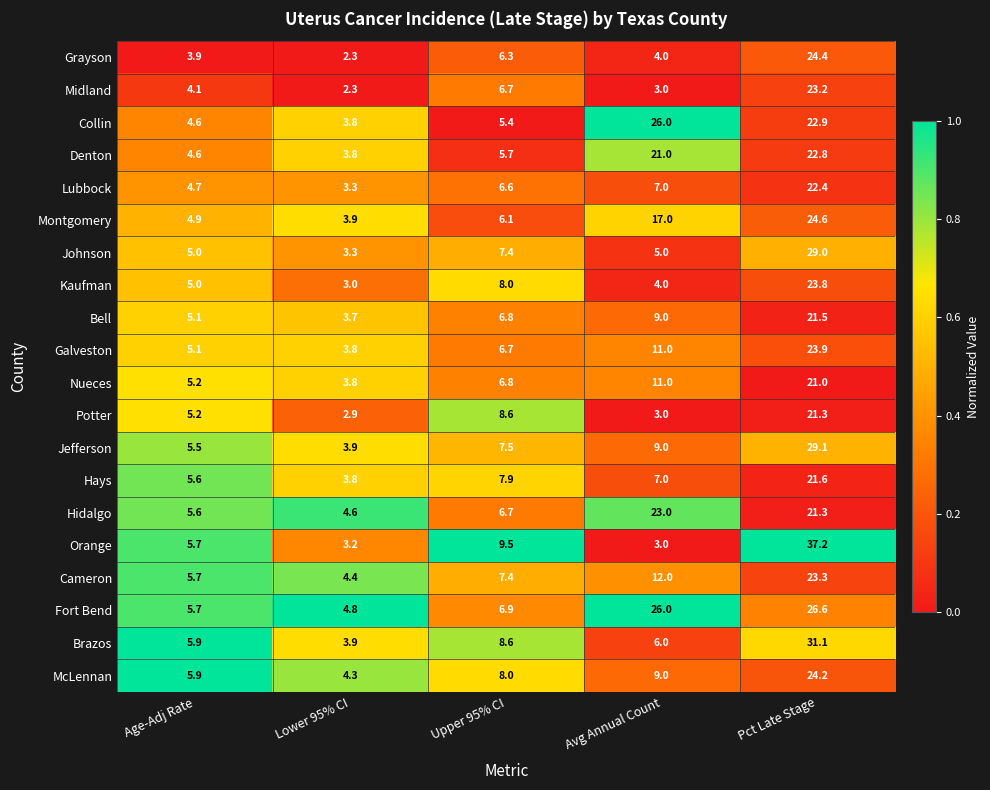

What is the greatest value displayed?

37.2